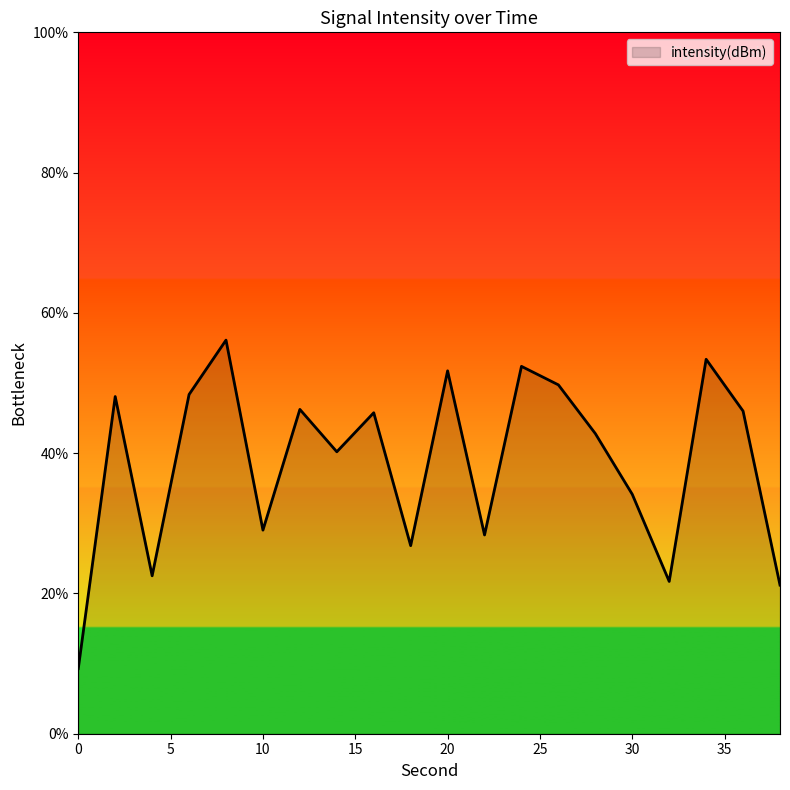

What is the greatest value displayed?

56.1